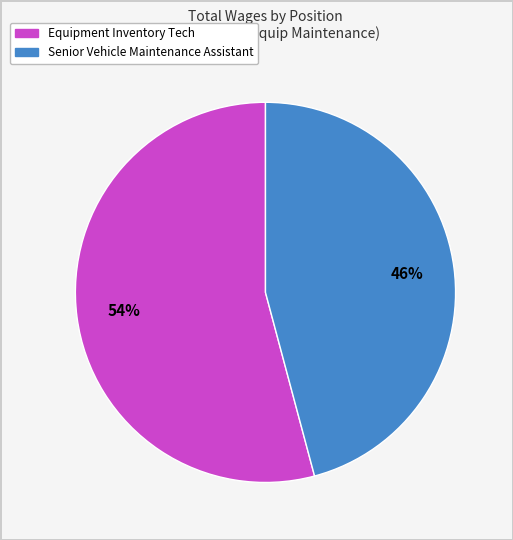

Is the sum of Equipment Inventory Tech and Senior Vehicle Maintenance Assistant greater than half?

Yes